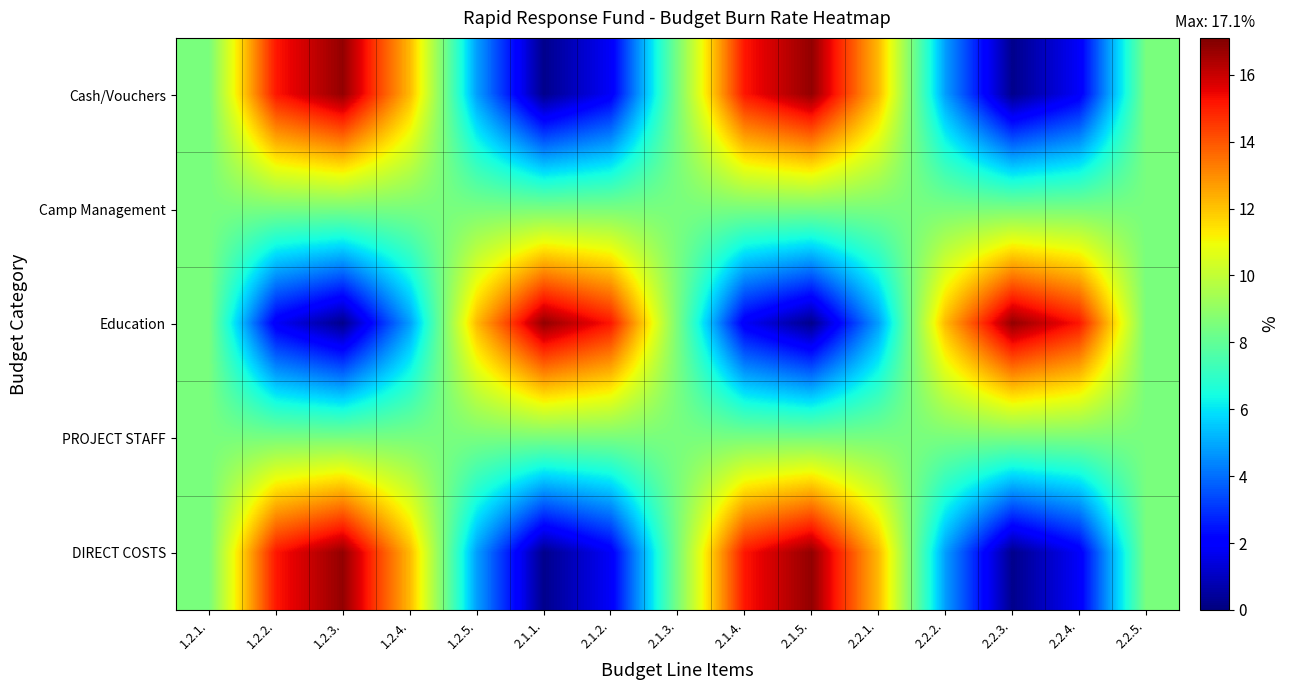

Reading left to right, list all the values displayed in this chart.

Cash/Vouchers: 1.2.1.=8.5	1.2.2.=15.1	1.2.3.=16.8	1.2.4.=12.2	1.2.5.=4.8	2.1.1.=0.2	2.1.2.=1.9	2.1.3.=8.5	2.1.4.=15.1	2.1.5.=16.8	2.2.1.=12.2	2.2.2.=4.8	2.2.3.=0.2	2.2.4.=1.9	2.2.5.=8.5
Camp Management: 1.2.1.=8.5	1.2.2.=8.5	1.2.3.=8.5	1.2.4.=8.5	1.2.5.=8.5	2.1.1.=8.5	2.1.2.=8.5	2.1.3.=8.5	2.1.4.=8.5	2.1.5.=8.5	2.2.1.=8.5	2.2.2.=8.5	2.2.3.=8.5	2.2.4.=8.5	2.2.5.=8.5
Education: 1.2.1.=8.5	1.2.2.=1.9	1.2.3.=0.2	1.2.4.=4.8	1.2.5.=12.2	2.1.1.=16.8	2.1.2.=15.1	2.1.3.=8.5	2.1.4.=1.9	2.1.5.=0.2	2.2.1.=4.8	2.2.2.=12.2	2.2.3.=16.8	2.2.4.=15.1	2.2.5.=8.5
PROJECT STAFF: 1.2.1.=8.5	1.2.2.=8.5	1.2.3.=8.5	1.2.4.=8.5	1.2.5.=8.5	2.1.1.=8.5	2.1.2.=8.5	2.1.3.=8.5	2.1.4.=8.5	2.1.5.=8.5	2.2.1.=8.5	2.2.2.=8.5	2.2.3.=8.5	2.2.4.=8.5	2.2.5.=8.5
DIRECT COSTS: 1.2.1.=8.5	1.2.2.=15.1	1.2.3.=16.8	1.2.4.=12.2	1.2.5.=4.8	2.1.1.=0.2	2.1.2.=1.9	2.1.3.=8.5	2.1.4.=15.1	2.1.5.=16.8	2.2.1.=12.2	2.2.2.=4.8	2.2.3.=0.2	2.2.4.=1.9	2.2.5.=8.5